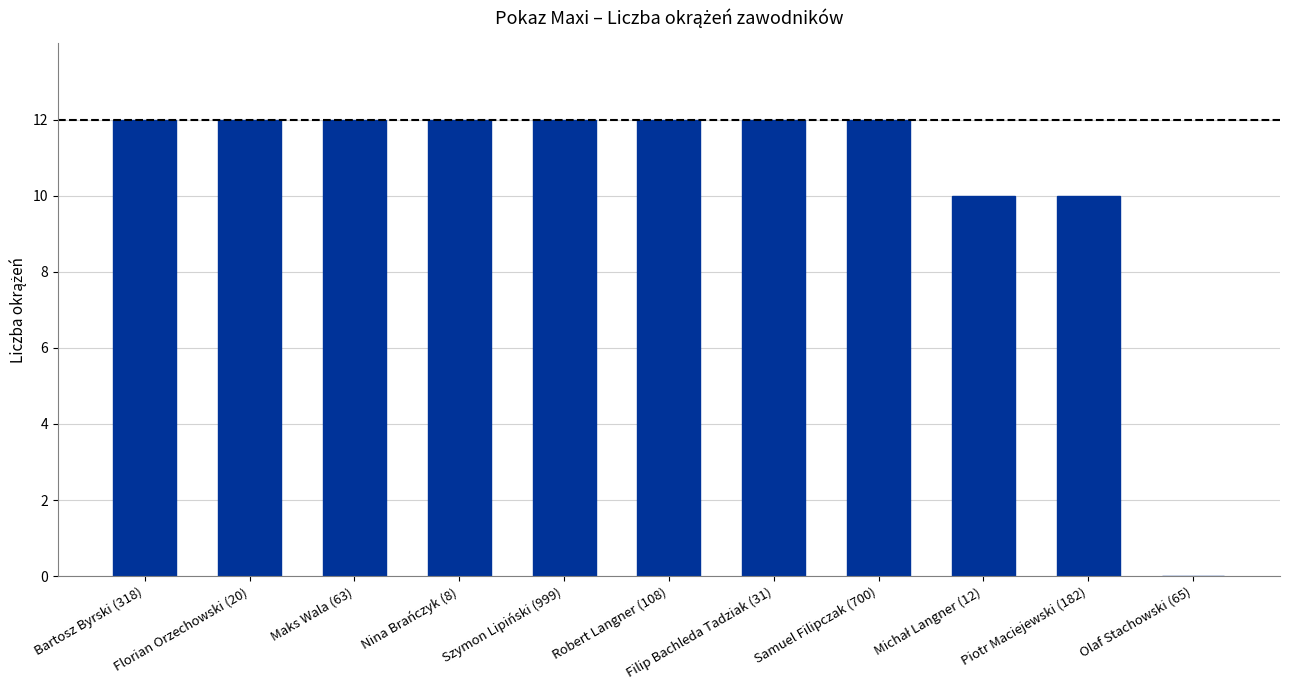

What is the change in value from Florian Orzechowski (20) to Olaf Stachowski (65)?

-12